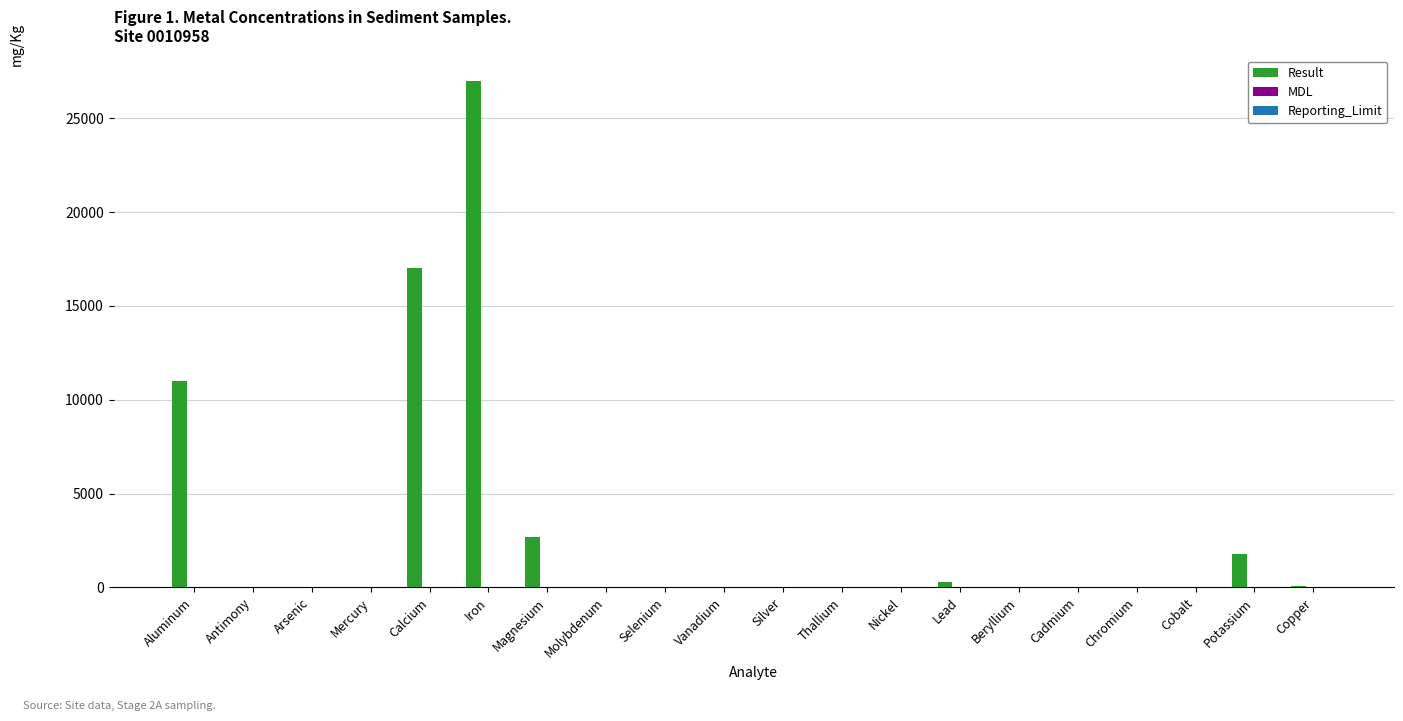

At which category is the sum across all series the highest?

Iron